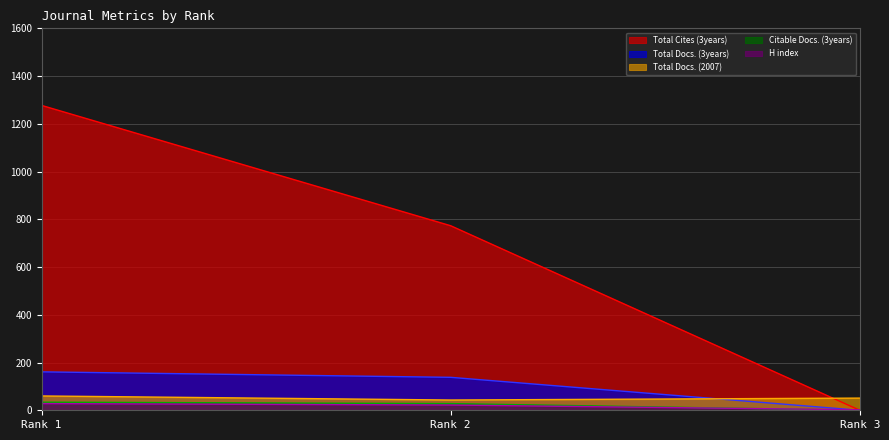

Reading right to left, extract all data points from this chart.

H index: 2	22	28
Total Docs. (2007): 51	43	60
Total Docs. (3years): 0	138	161
Total Cites (3years): 0	773	1277
Citable Docs. (3years): 0	28	34